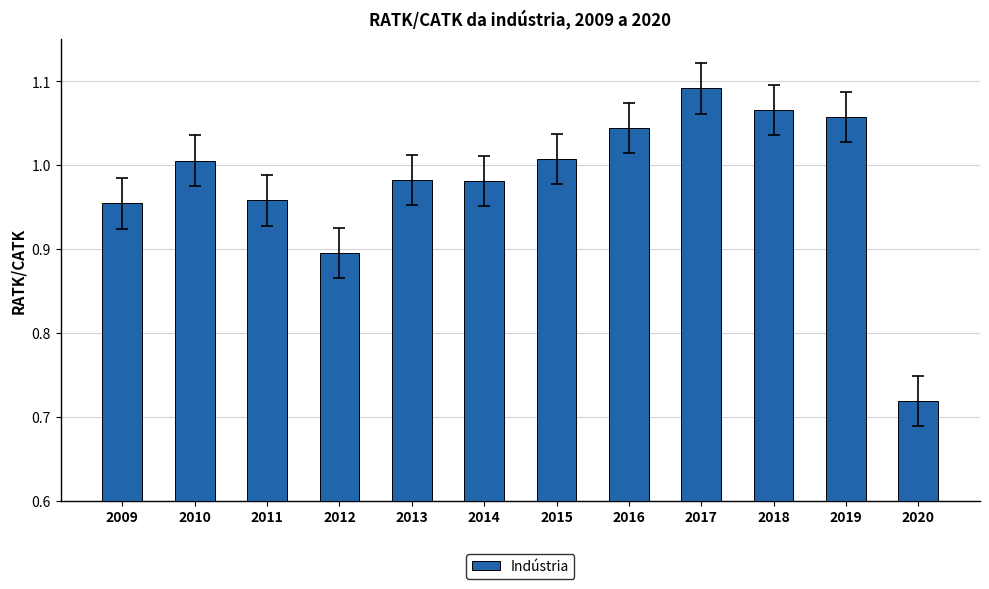

What is the change in value from 2017 to 2020?

-0.4